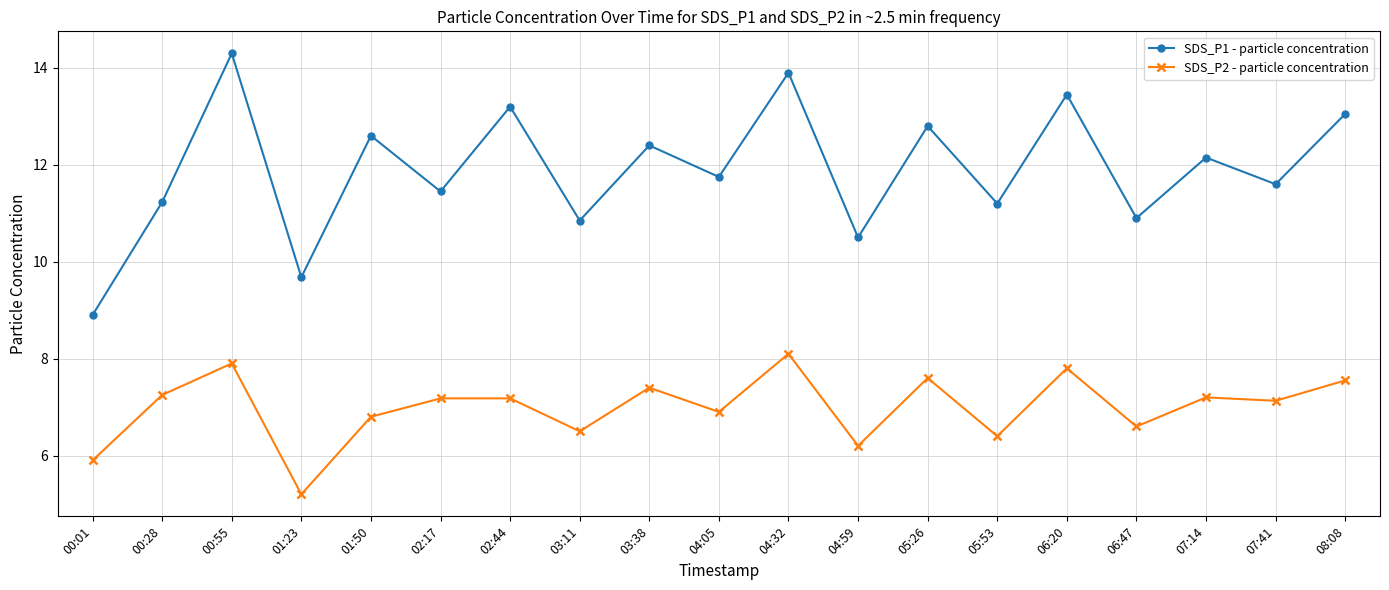

How many lines are shown in the chart?

2